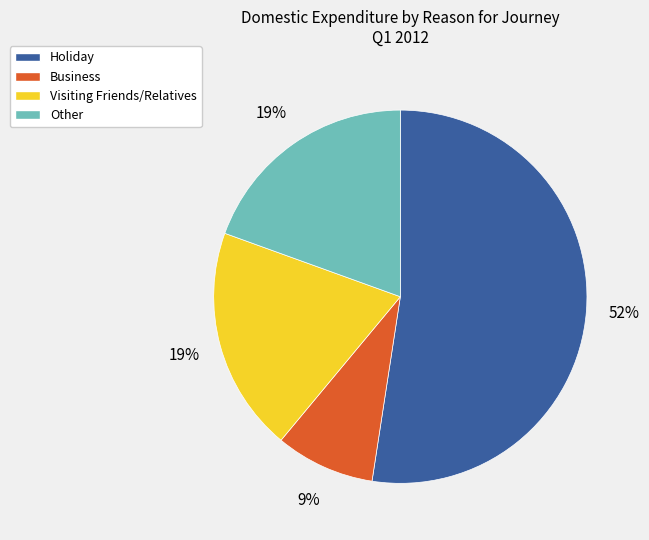

To the nearest percent, what is the average slice percentage?

25%